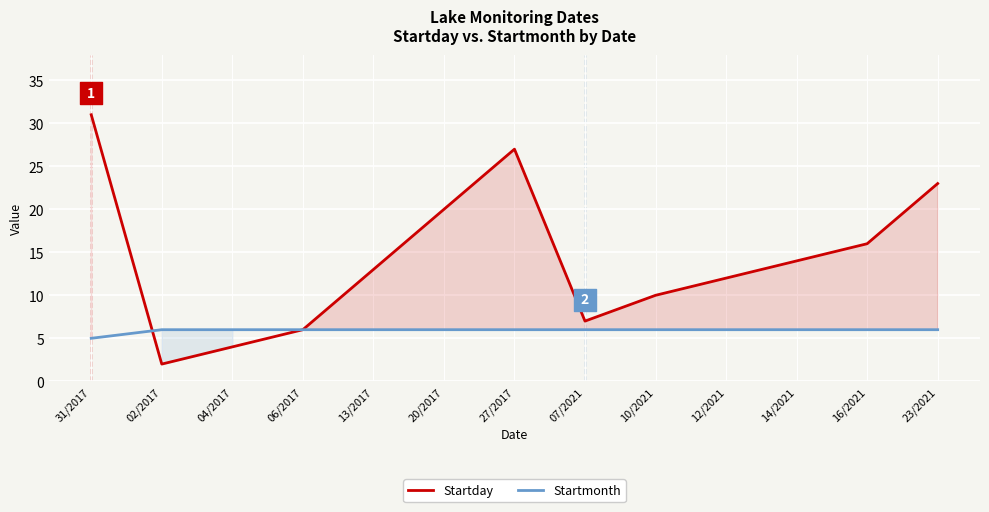

Which series has the largest Y range (max minus min)?

Startday